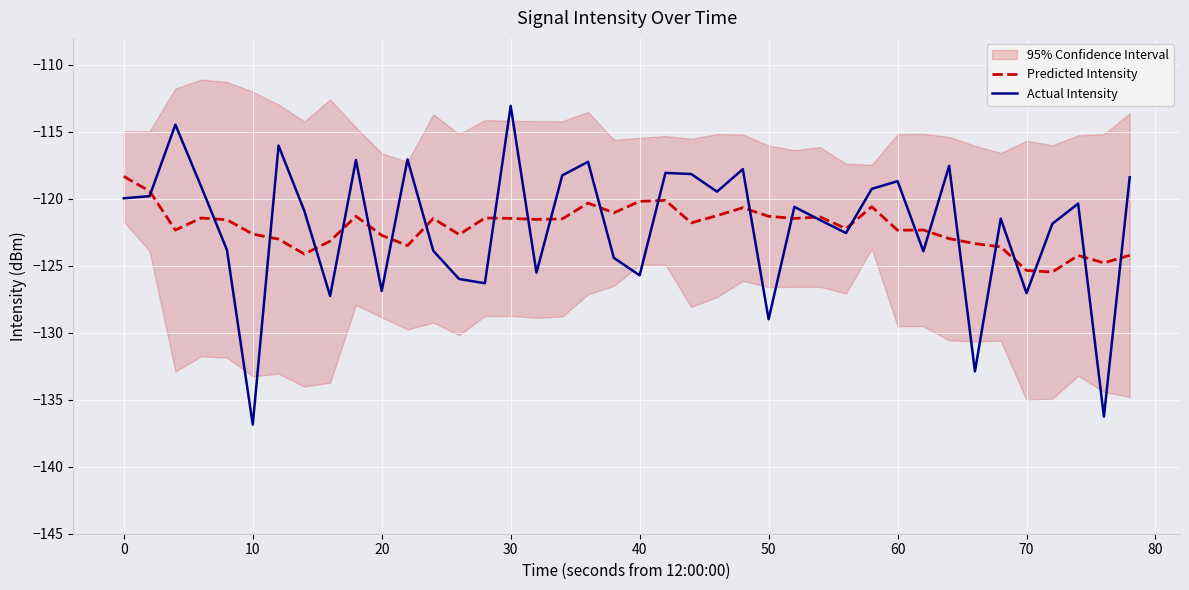

At which label does Actual Intensity reach its peak?

30